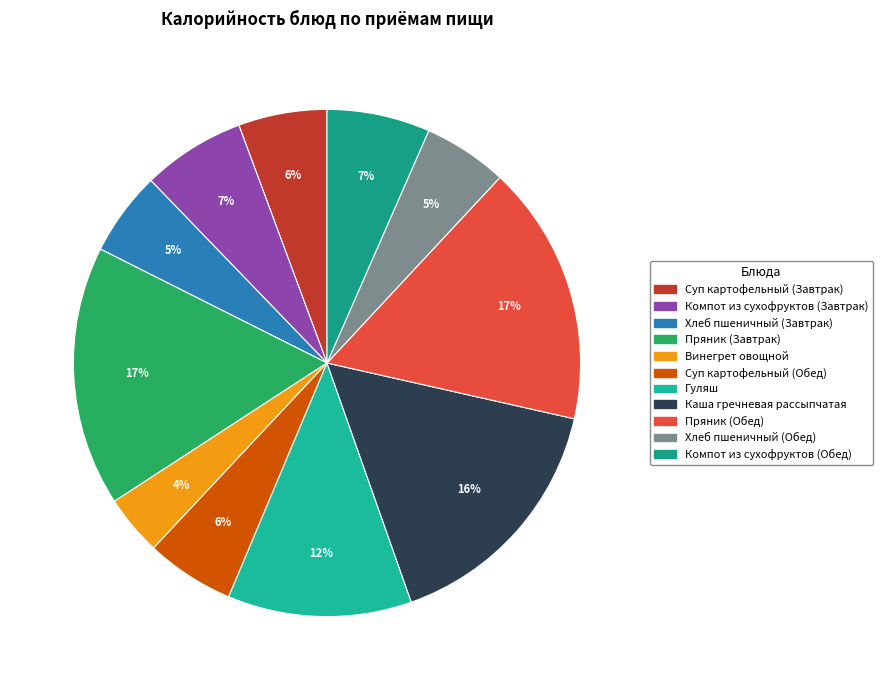

How many segments does this pie chart have?

11